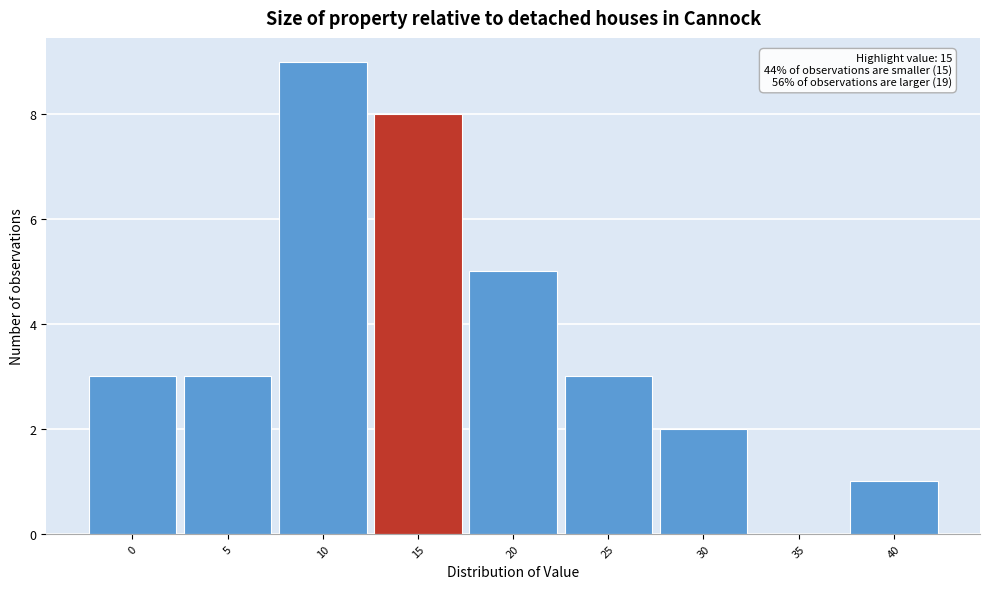

Reading right to left, list all the values displayed in this chart.

40=1	35=0	30=2	25=3	20=5	15=8	10=9	5=3	0=3